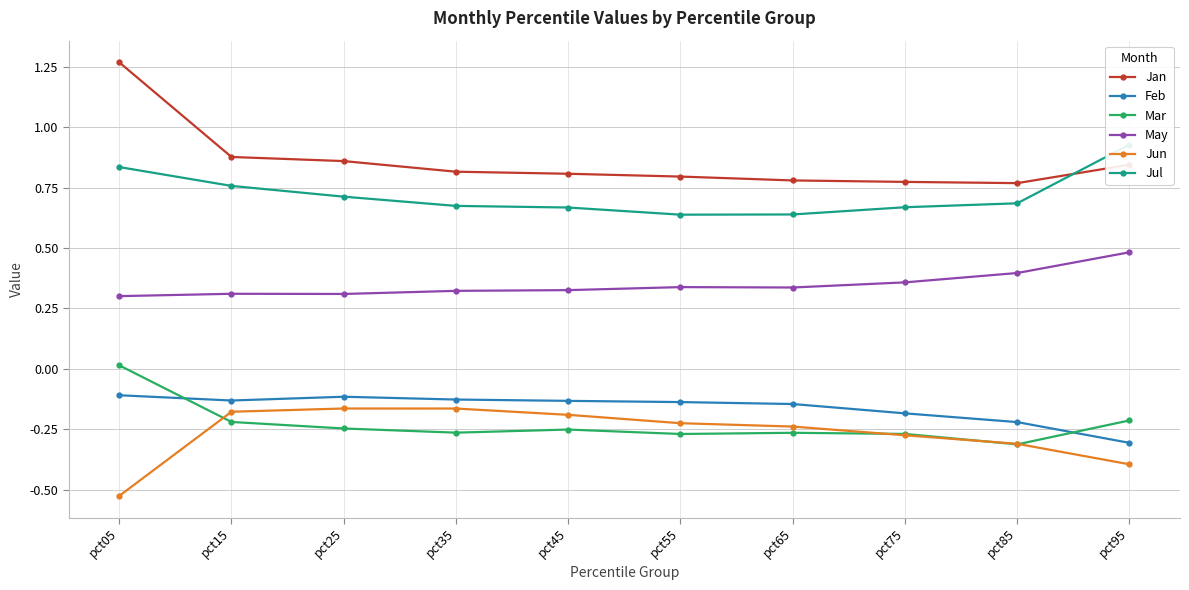

What is the value of the May point at the 1st from the left?

0.3